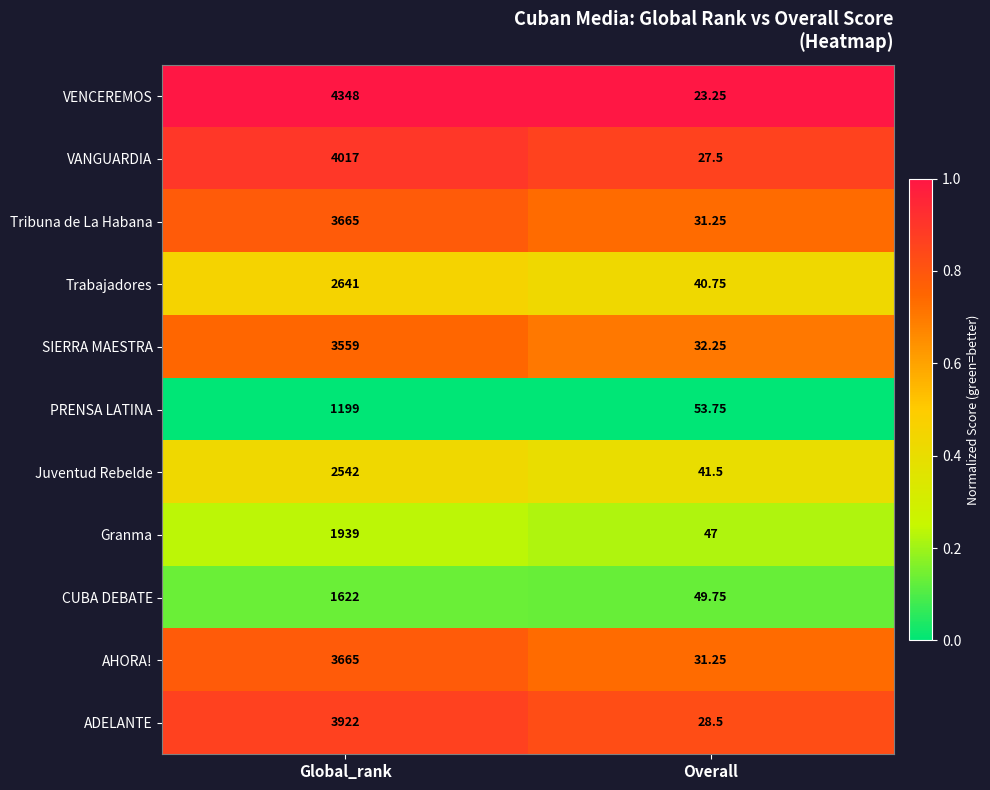

List the labels in order of ADELANTE value, smallest first.

Overall, Global_rank